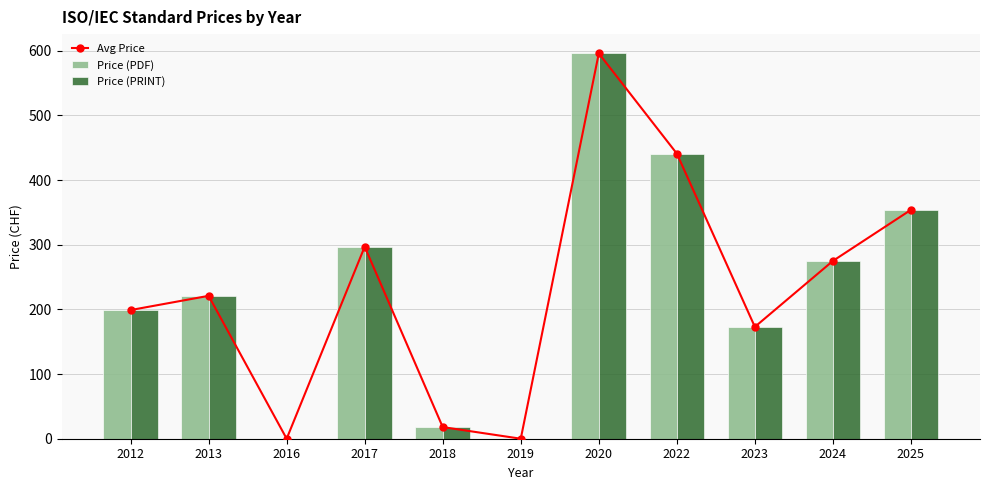

At which label is Price (PDF) closest to 298?

2017